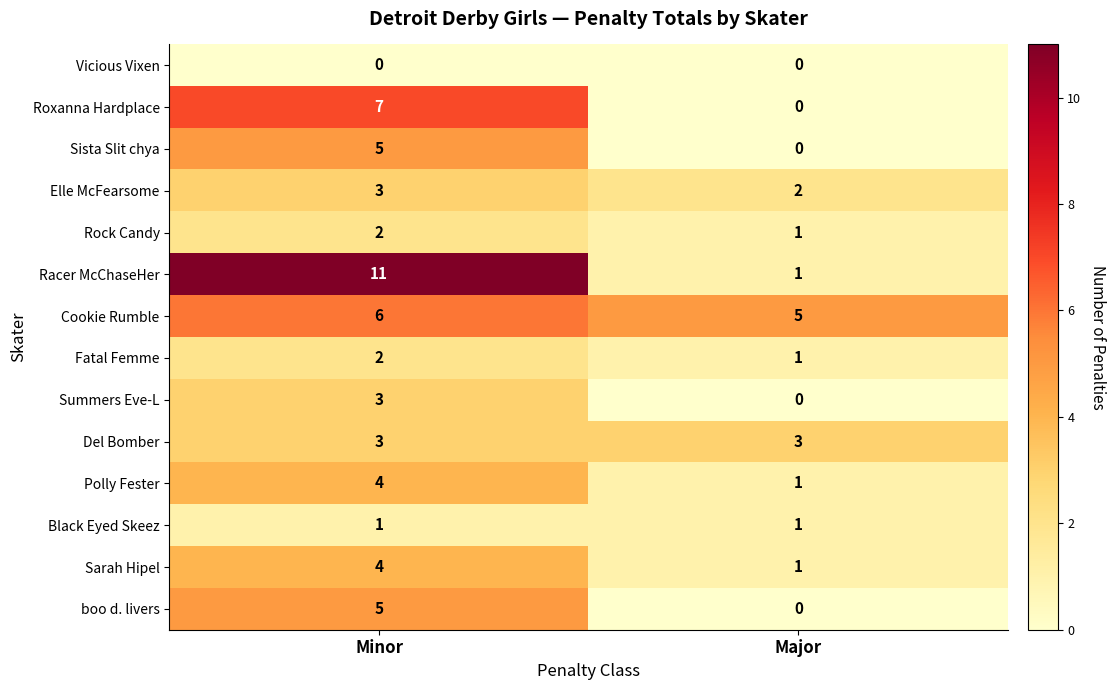

Rank the categories by Polly Fester value from highest to lowest.

Minor, Major